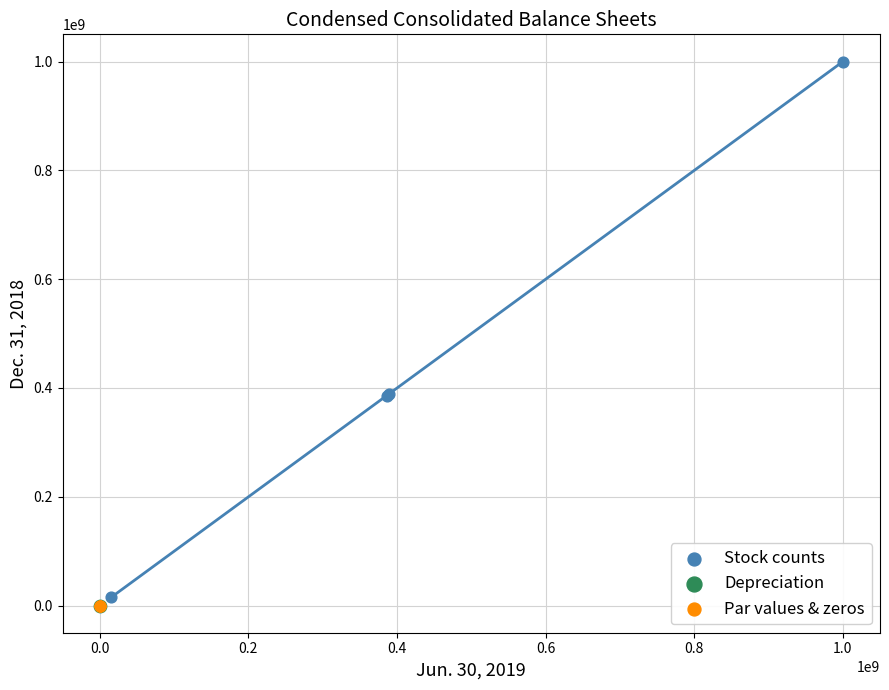

What are all the series names shown in the legend?

Stock counts, Depreciation, Par values & zeros